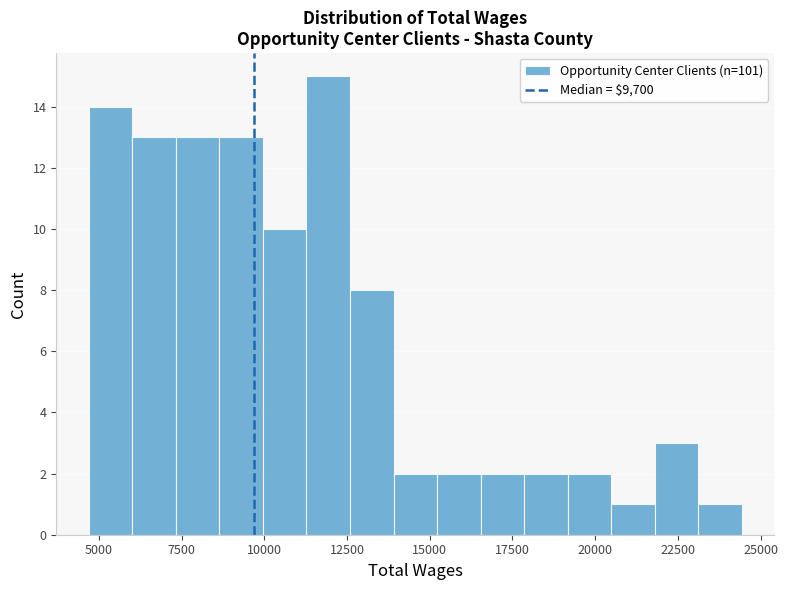

Read against the x-axis, roughly where is the centre of the tallest bar?

12000